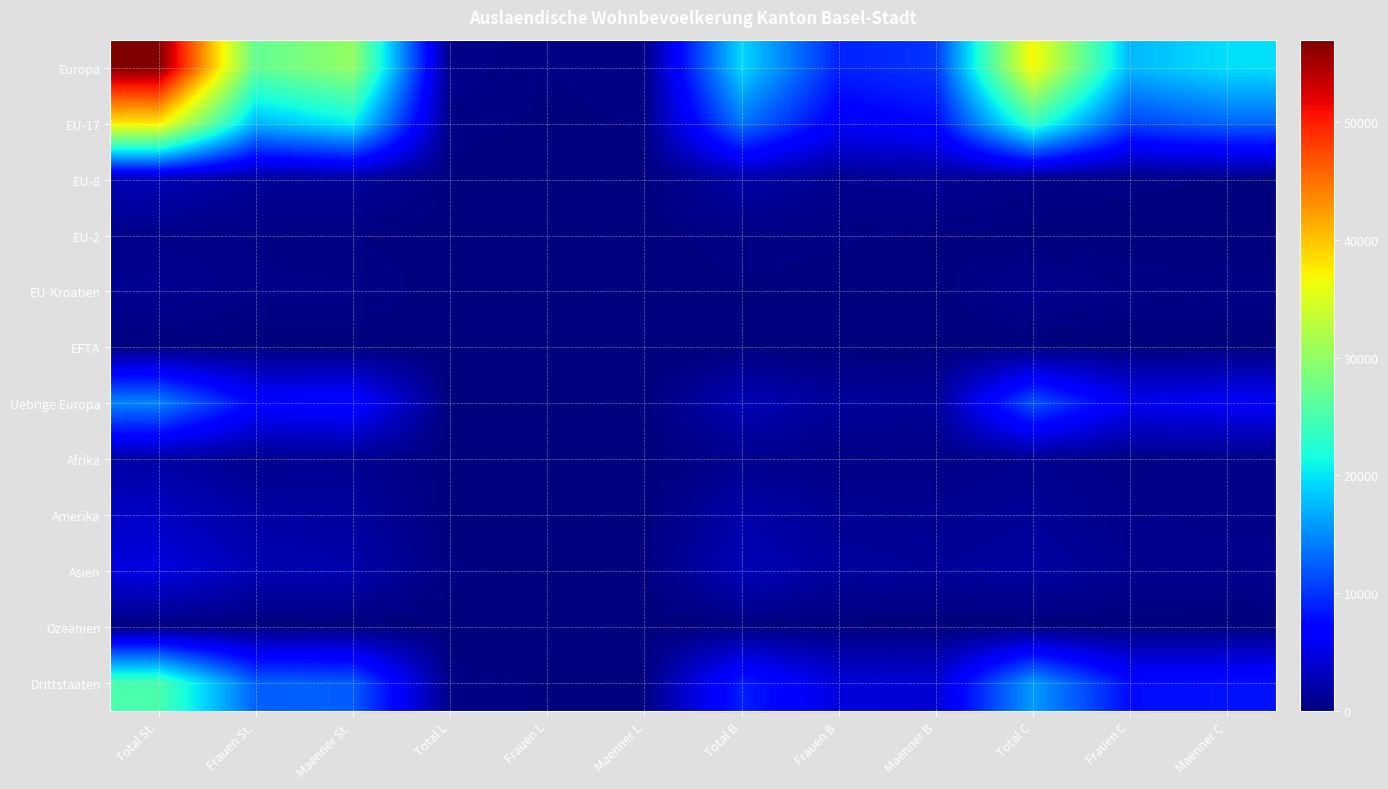

Reading right to left, extract all data points from this chart.

Europa: Maenner C=19662	Frauen C=17489	Total C=37151	Maenner B=10127	Frauen B=9078	Total B=19205	Maenner L=392	Frauen L=244	Total L=636	Maenner St.=30181	Frauen St.=26811	Total St.=56992
EU-17: Maenner C=12861	Frauen C=10964	Total C=23825	Maenner B=7467	Frauen B=6278	Total B=13745	Maenner L=259	Frauen L=132	Total L=391	Maenner St.=20587	Frauen St.=17374	Total St.=37961
EU-8: Maenner C=209	Frauen C=296	Total C=505	Maenner B=1105	Frauen B=936	Total B=2041	Maenner L=80	Frauen L=44	Total L=124	Maenner St.=1394	Frauen St.=1276	Total St.=2670
EU-2: Maenner C=25	Frauen C=76	Total C=101	Maenner B=162	Frauen B=283	Total B=445	Maenner L=39	Frauen L=53	Total L=92	Maenner St.=226	Frauen St.=412	Total St.=638
EU-Kroatien: Maenner C=414	Frauen C=416	Total C=830	Maenner B=78	Frauen B=79	Total B=157	Maenner L=2	Frauen L=2	Total L=4	Maenner St.=494	Frauen St.=497	Total St.=991
EFTA: Maenner C=31	Frauen C=26	Total C=57	Maenner B=32	Frauen B=29	Total B=61	Maenner L=0	Frauen L=2	Total L=2	Maenner St.=63	Frauen St.=57	Total St.=120
Uebrige Europa: Maenner C=6122	Frauen C=5711	Total C=11833	Maenner B=1283	Frauen B=1473	Total B=2756	Maenner L=12	Frauen L=11	Total L=23	Maenner St.=7417	Frauen St.=7195	Total St.=14612
Afrika: Maenner C=556	Frauen C=376	Total C=932	Maenner B=477	Frauen B=397	Total B=874	Maenner L=7	Frauen L=4	Total L=11	Maenner St.=1040	Frauen St.=777	Total St.=1817
Amerika: Maenner C=555	Frauen C=723	Total C=1278	Maenner B=985	Frauen B=1136	Total B=2121	Maenner L=28	Frauen L=35	Total L=63	Maenner St.=1568	Frauen St.=1894	Total St.=3462
Asien: Maenner C=809	Frauen C=921	Total C=1730	Maenner B=1316	Frauen B=1575	Total B=2891	Maenner L=148	Frauen L=130	Total L=278	Maenner St.=2273	Frauen St.=2626	Total St.=4899
Ozeanien: Maenner C=27	Frauen C=18	Total C=45	Maenner B=82	Frauen B=93	Total B=175	Maenner L=1	Frauen L=2	Total L=3	Maenner St.=110	Frauen St.=113	Total St.=223
Drittstaaten: Maenner C=8075	Frauen C=7756	Total C=15831	Maenner B=4153	Frauen B=4679	Total B=8832	Maenner L=196	Frauen L=182	Total L=378	Maenner St.=12424	Frauen St.=12617	Total St.=25041